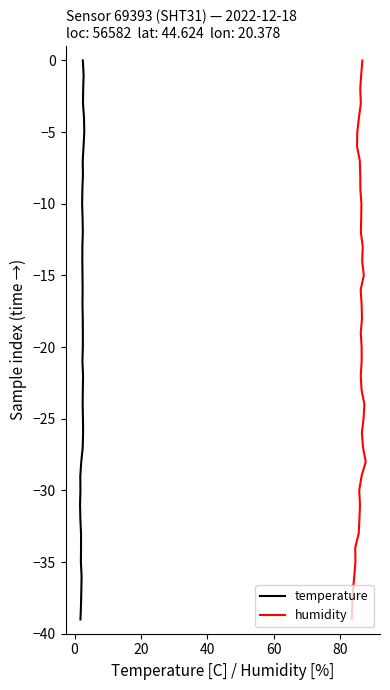

True or false: humidity and temperature cross at least once.

False